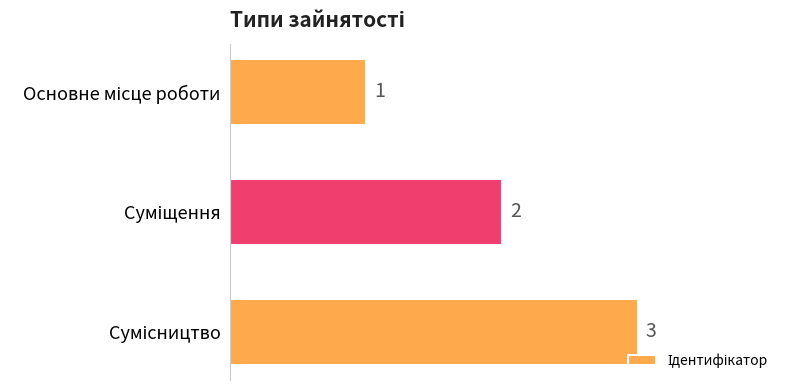

How many values are between 1 and 3?

3